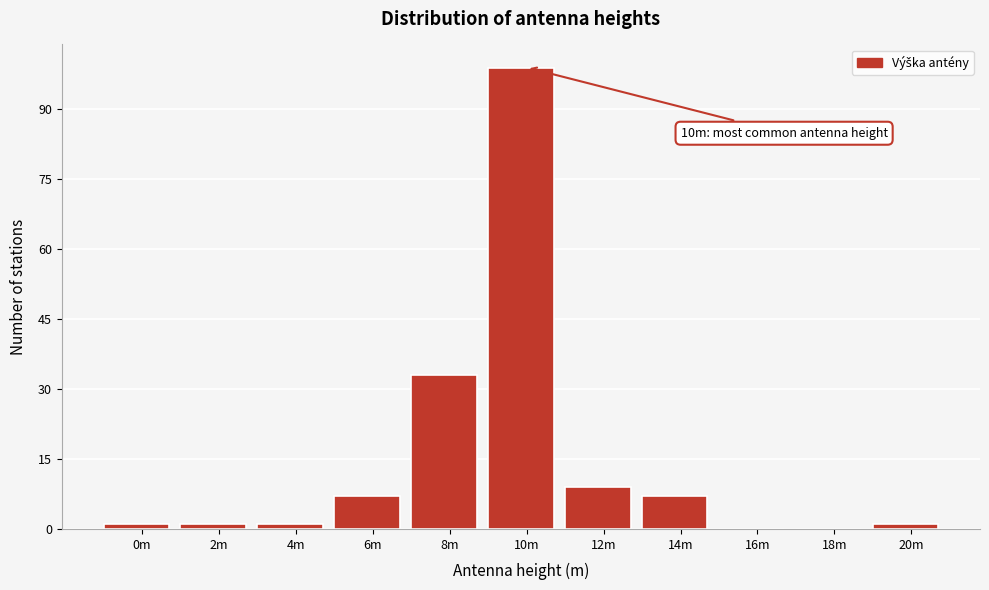

Reading left to right, list all the values displayed in this chart.

0m=1	2m=1	4m=1	6m=7	8m=33	10m=99	12m=9	14m=7	16m=0	18m=0	20m=1